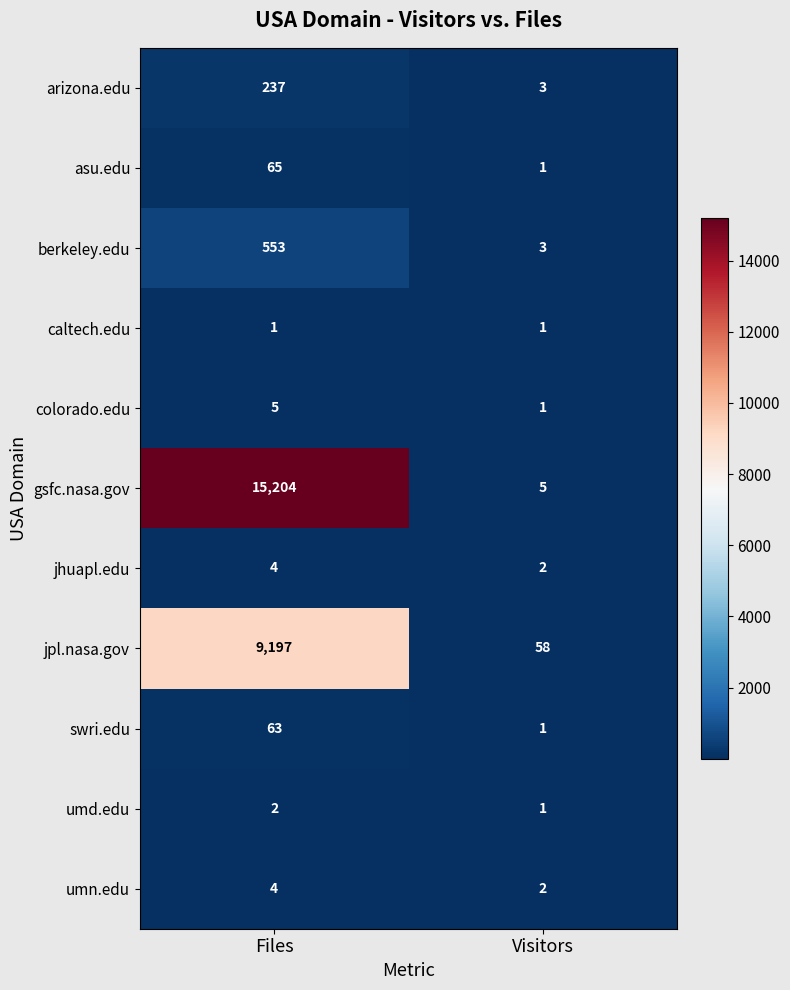

The value of swri.edu at Files is 63. True or false?

True